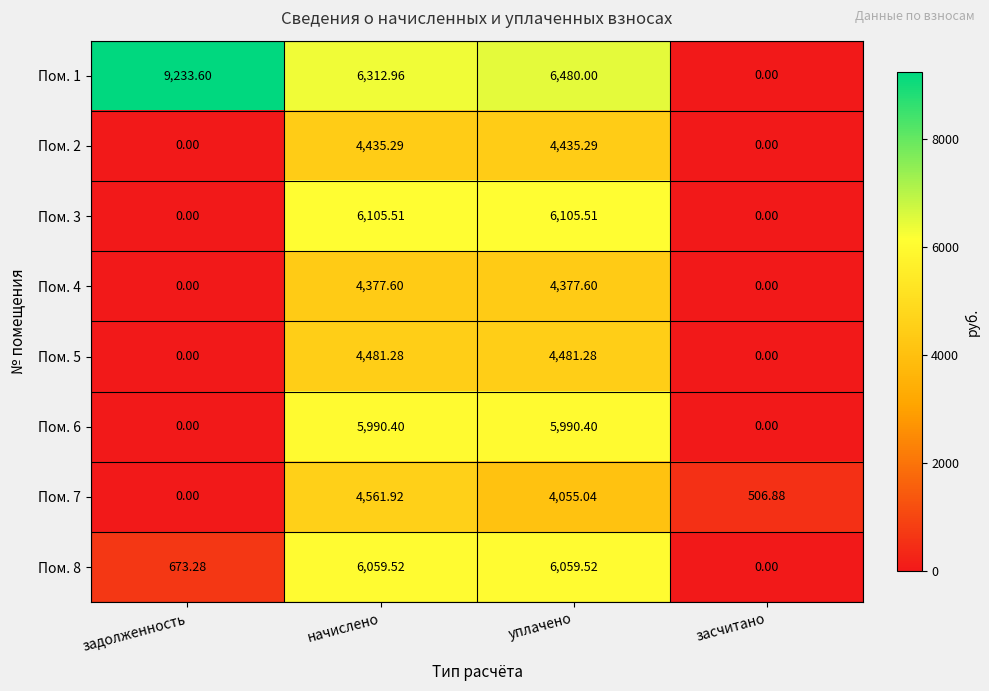

How many categories are shown in the chart?

4